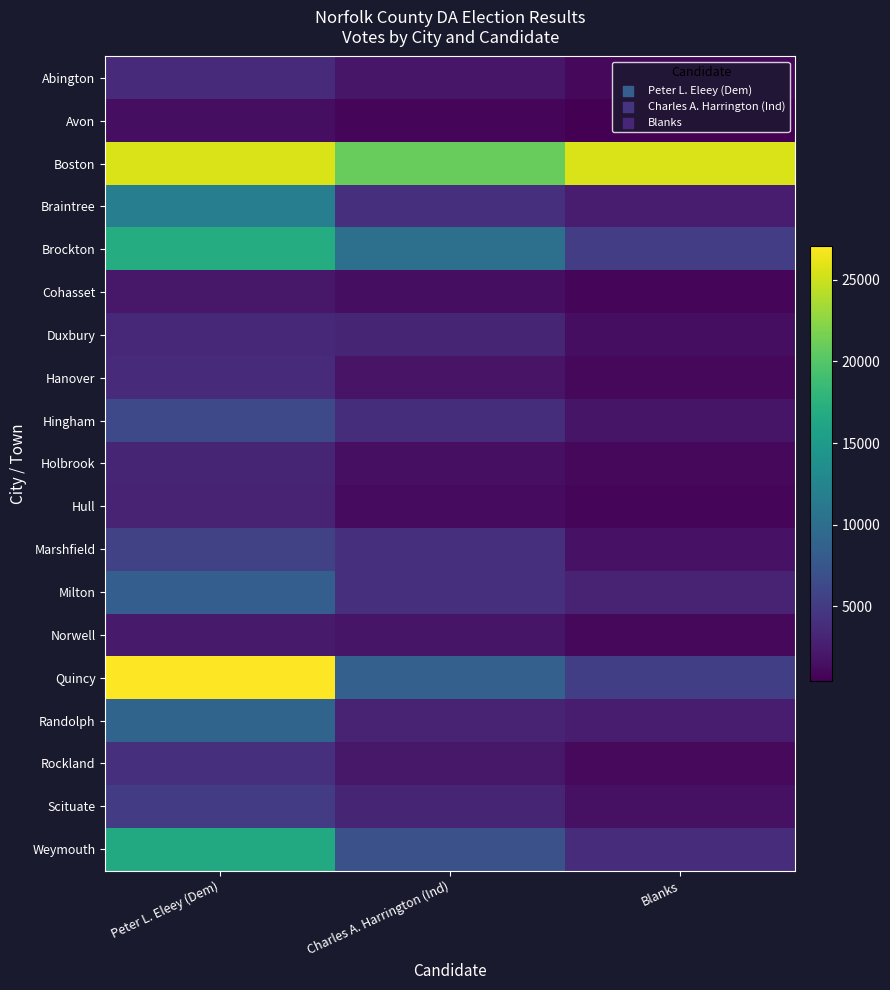

What is the difference between the highest and lowest values at Peter L. Eleey (Dem)?

25661